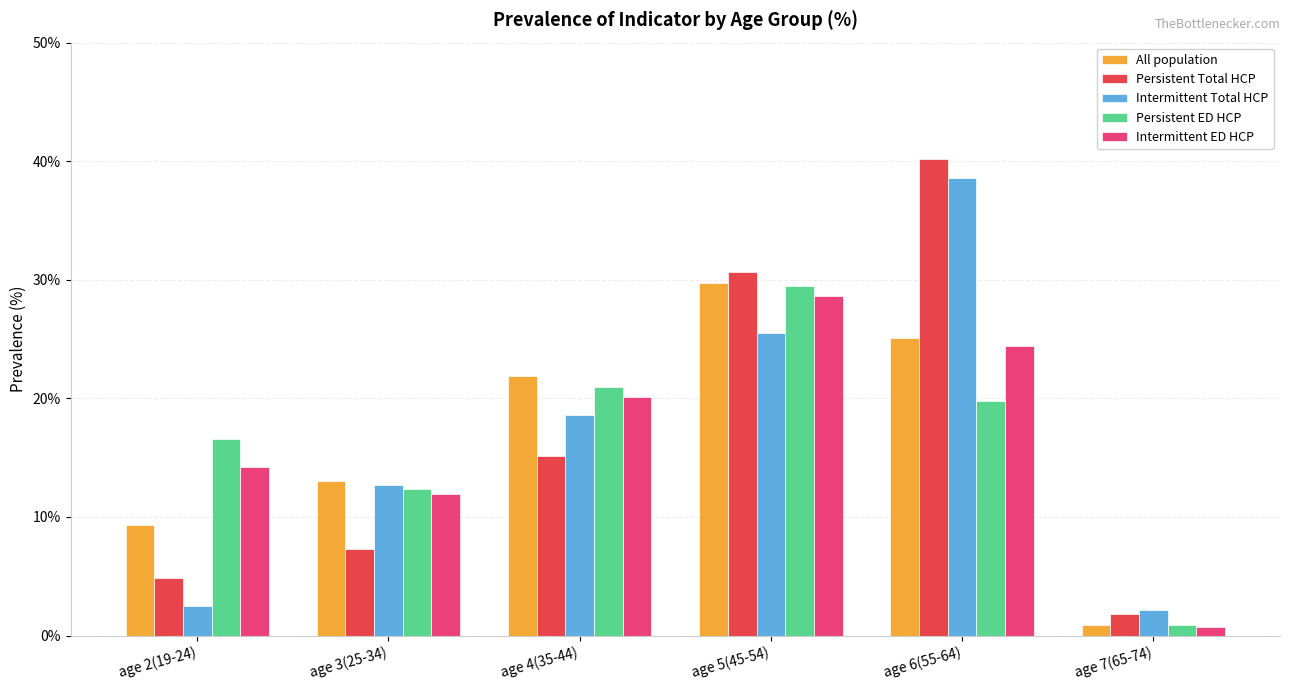

Are the bars horizontal?

No